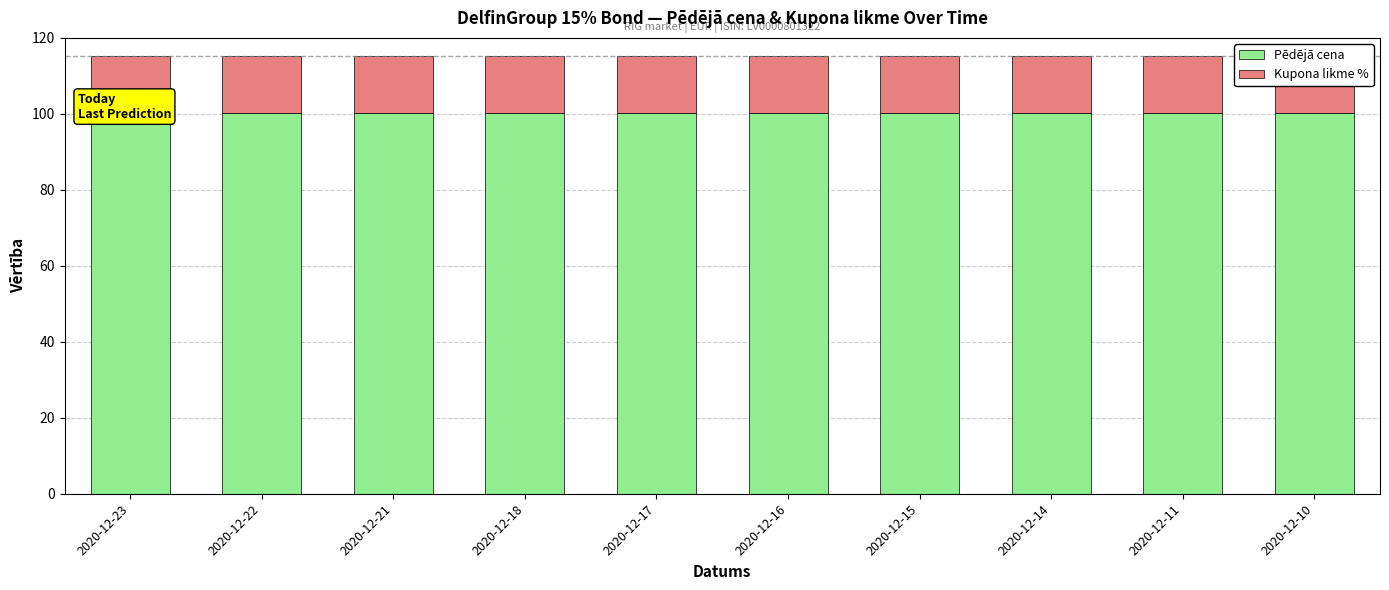

Is it true that Pēdējā cena equals 100.2 at 2020-12-11?

True